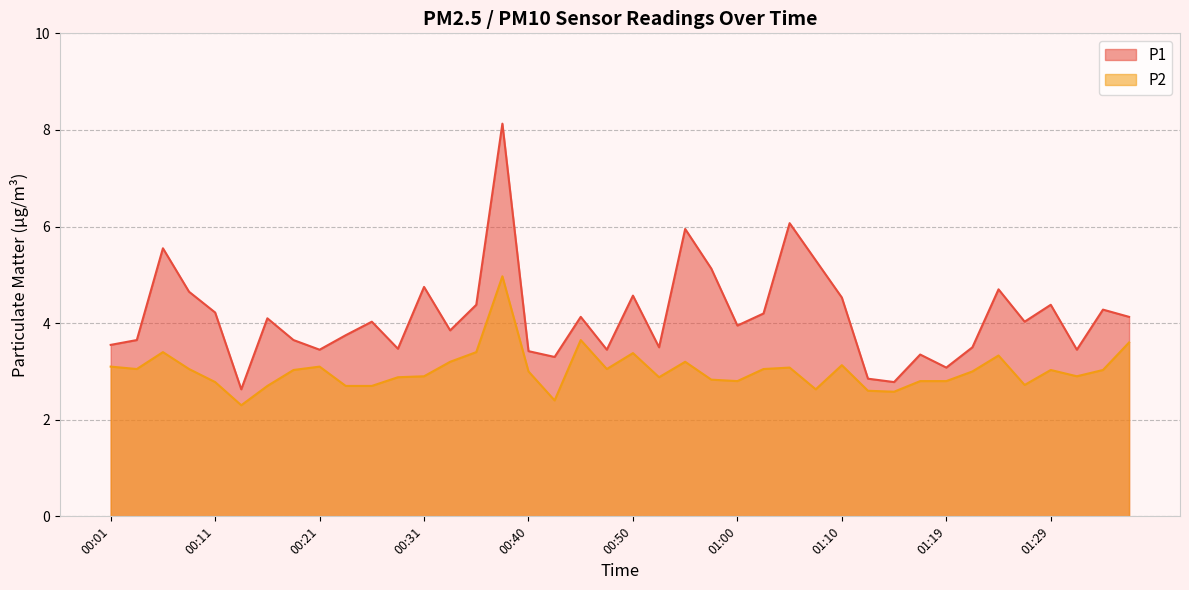

Is the value of P1 at 00:48 greater than the value of P2 at 00:33?

Yes